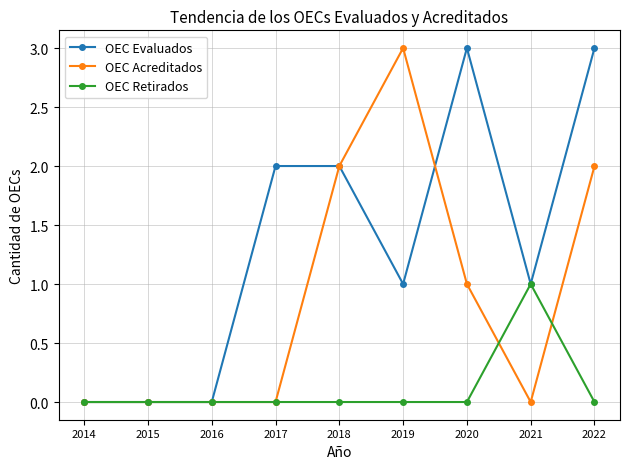

Rank the series by their average value, from highest to lowest.

OEC Evaluados, OEC Acreditados, OEC Retirados